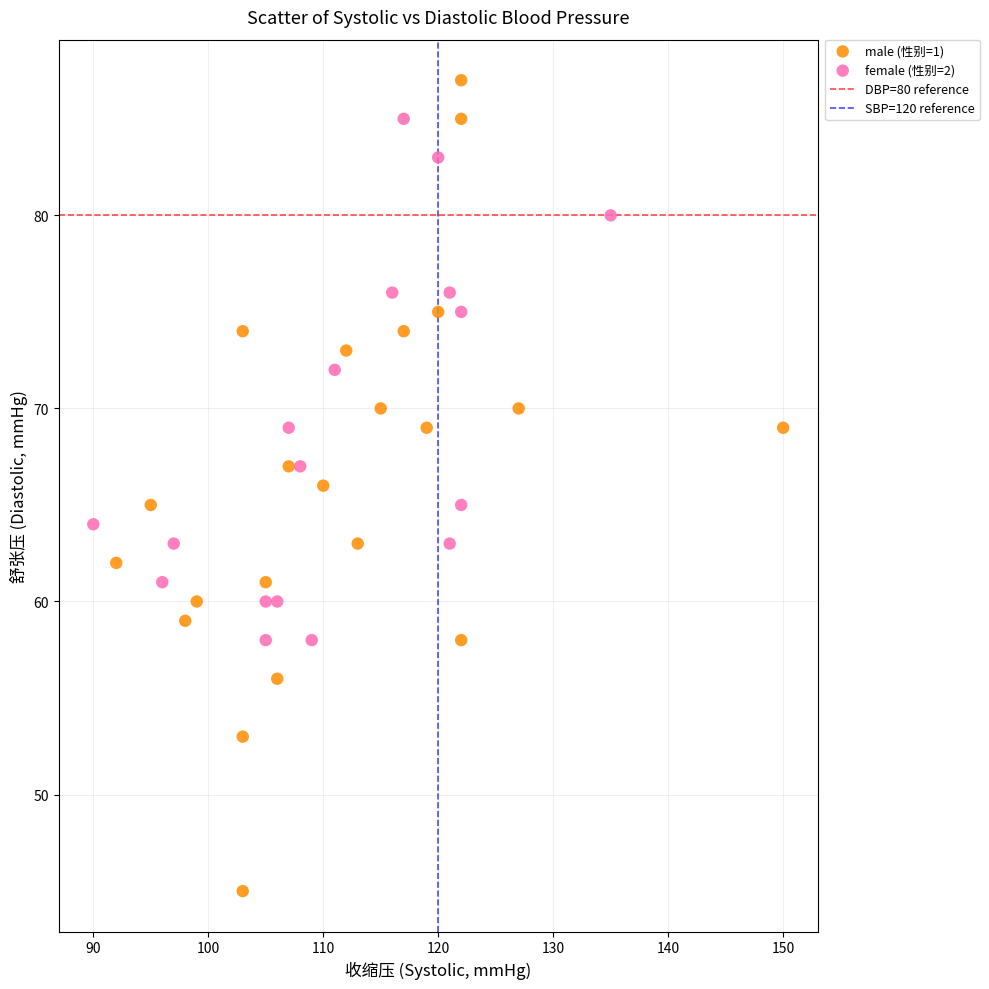

Which series contains the lowest Y value?

male (性别=1)